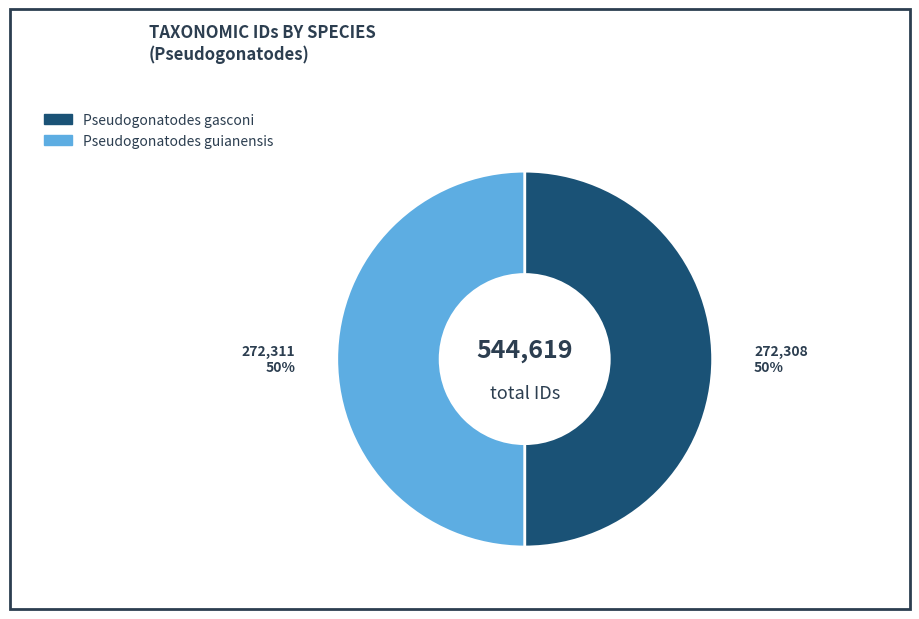

Approximately how many times larger is the value at Pseudogonatodes gasconi compared to Pseudogonatodes guianensis?

1.0